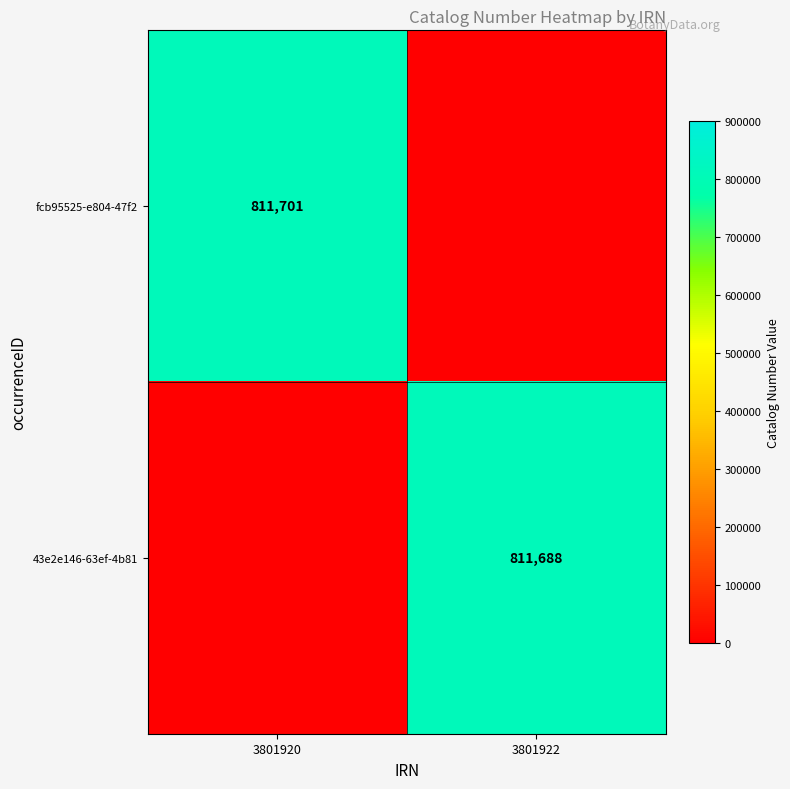

True or false: 43e2e146-63ef-4b81 has a value of 1249504 at 3801922.

False